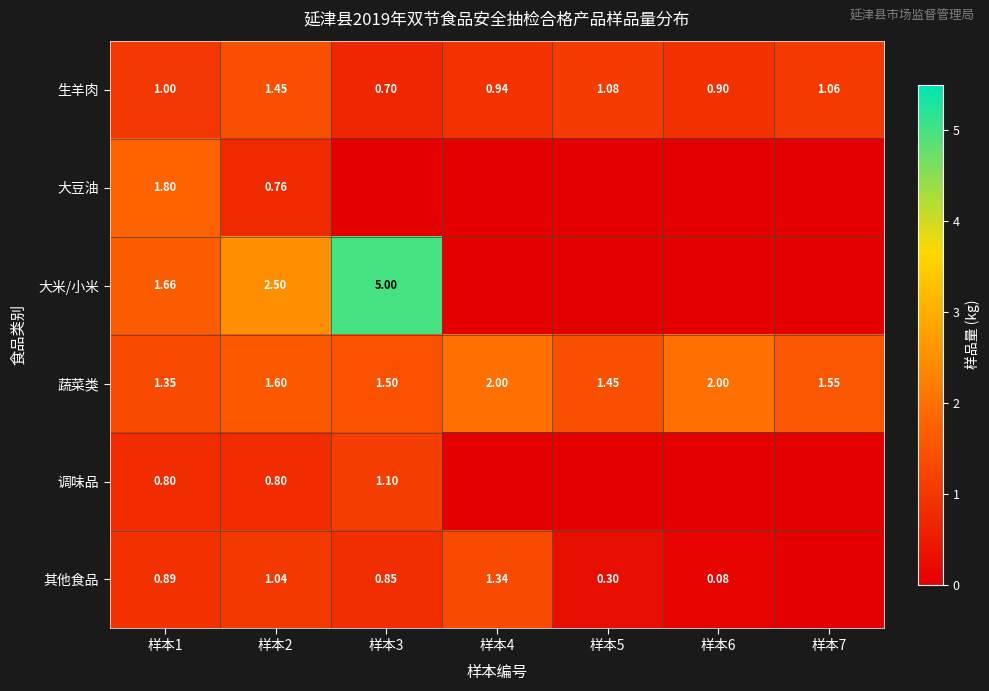

Is the value of 蔬菜类 at 样本1 greater than the value of 大米/小米 at 样本2?

No